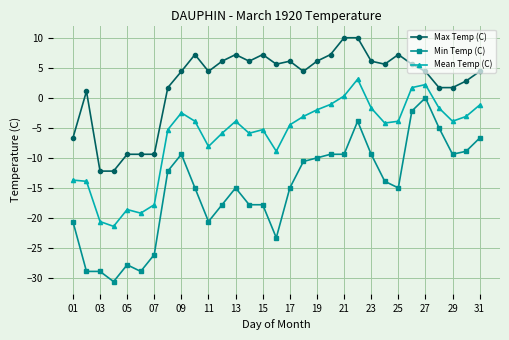

What is the maximum value for Max Temp (C)?

10.0